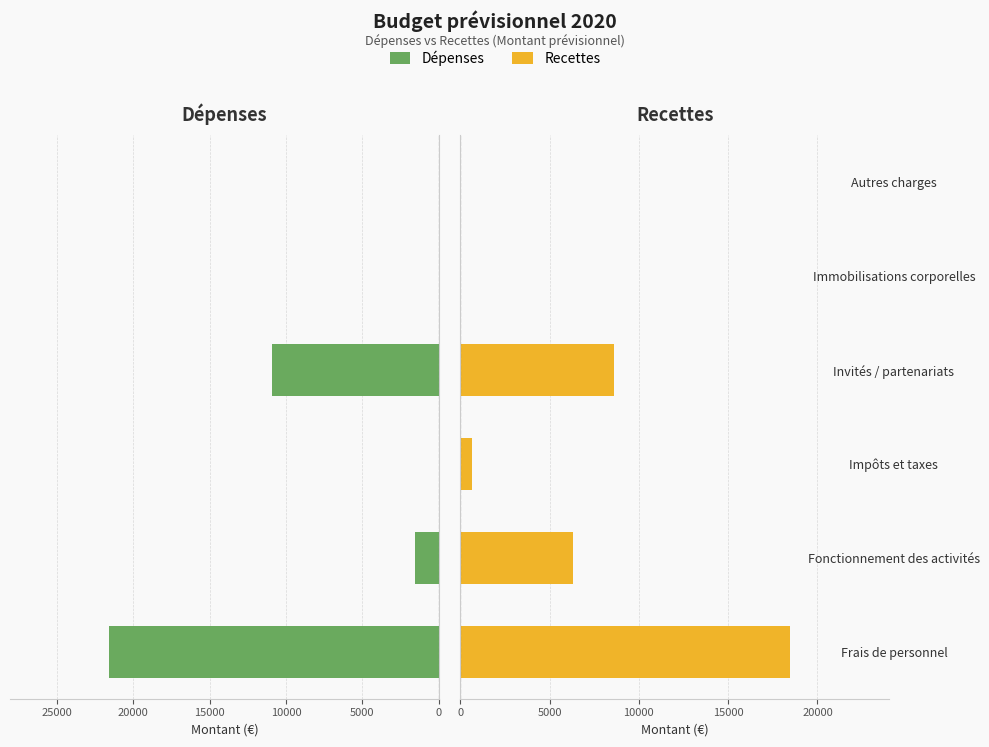

Which series has the largest total across all categories?

Dépenses